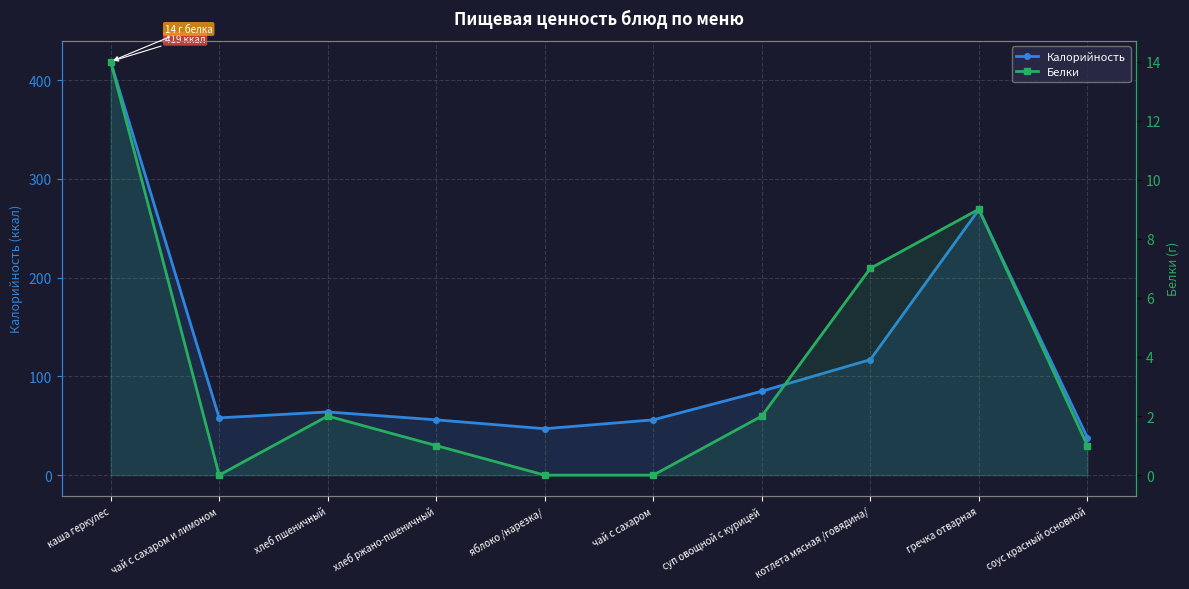

True or false: Калорийность and Белки cross at least once.

False